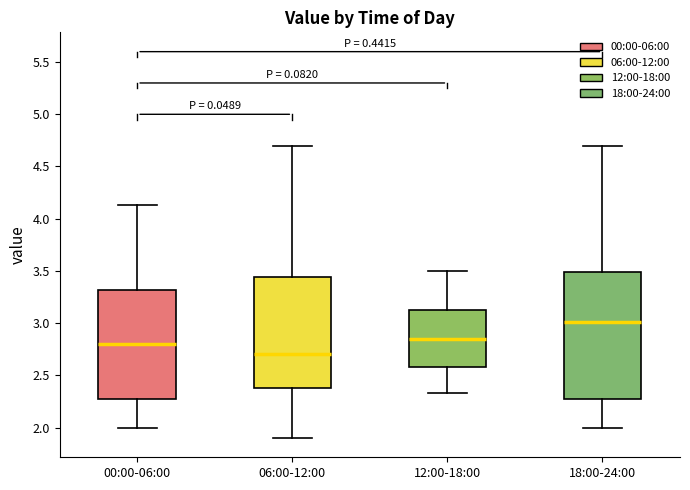

Where is the lower edge of the box for 18:00-24:00 on the y-axis? The values are not printed on the chart, so give them approximately, as read against the axis.

2.30